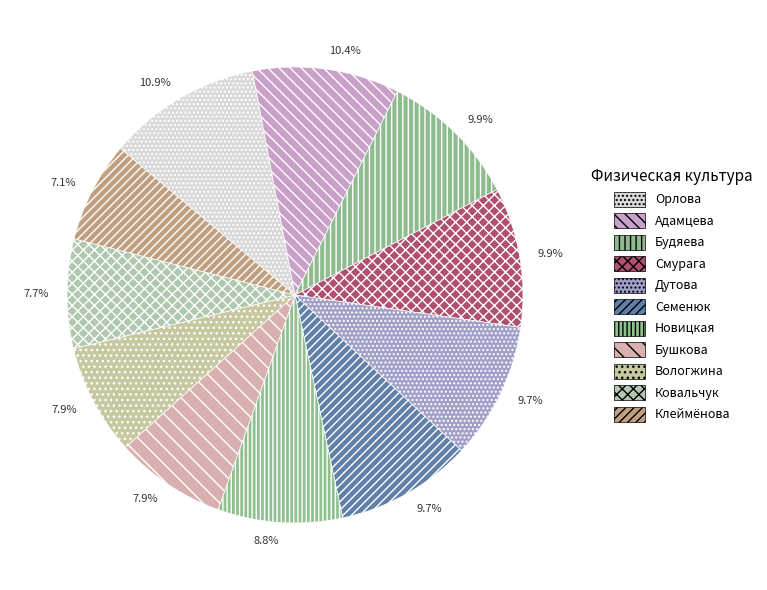

Which category has the smallest portion of the pie?

Клеймёнова